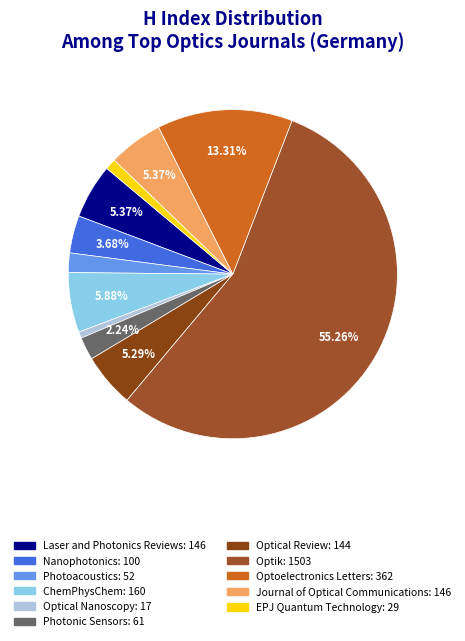

How many slices are in this pie chart?

11